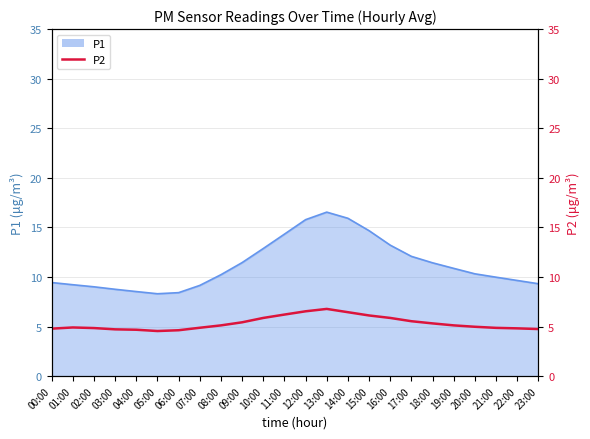

Which category has the lowest value across all series?

05:00